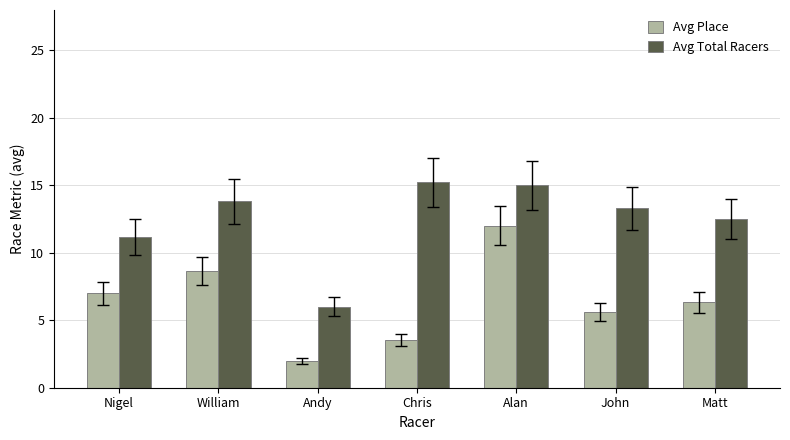

Which label corresponds to the smallest value in the chart?

Andy